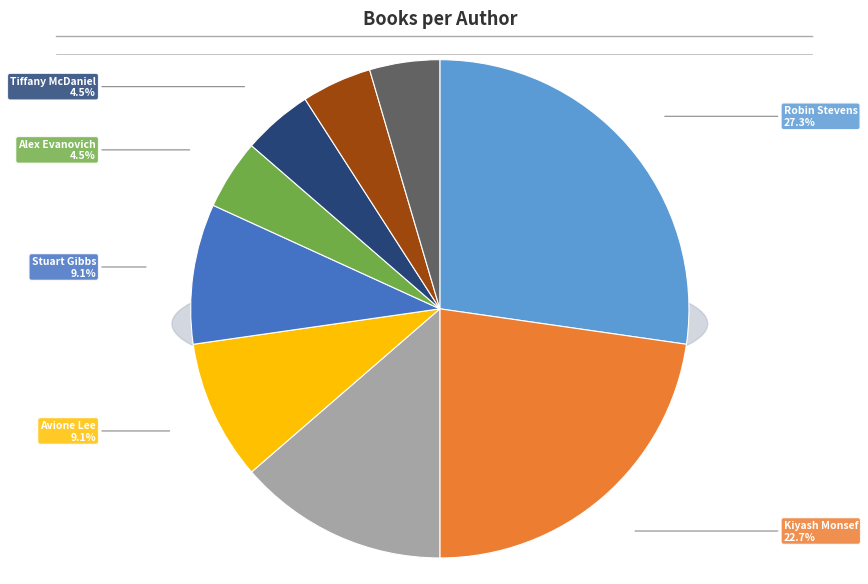

Is the sum of Kiyash Monsef (194209060) and S.J. Wills (195566024) greater than half?

No